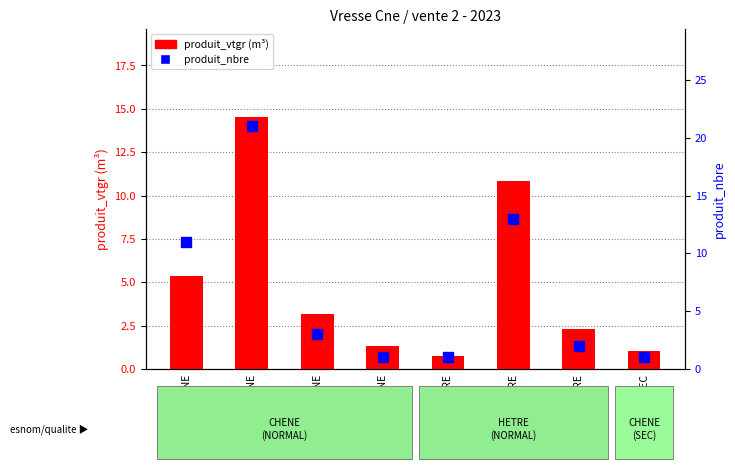

Is the value of produit_nbre at 6-HETRE greater than the value of produit_vtgr at 7-CHENE?

Yes